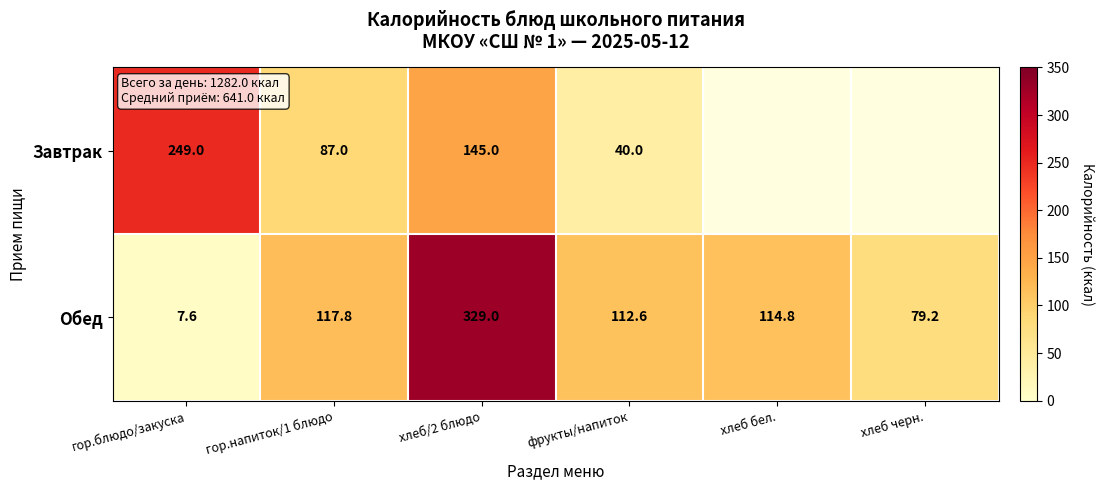

Which category has the highest value across all series?

хлеб/2 блюдо